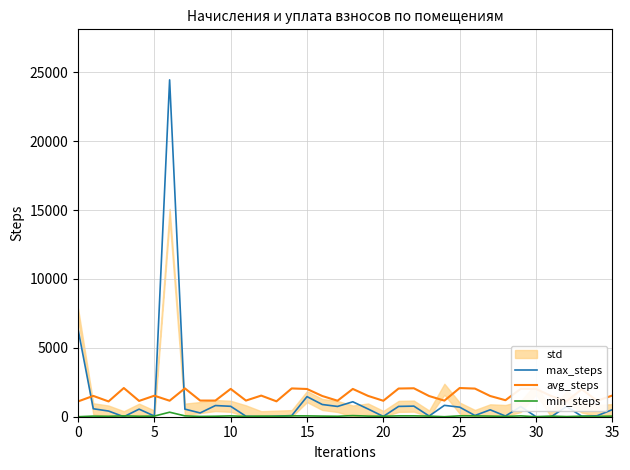

Is it true that avg_steps equals 753.6 at 32?

False